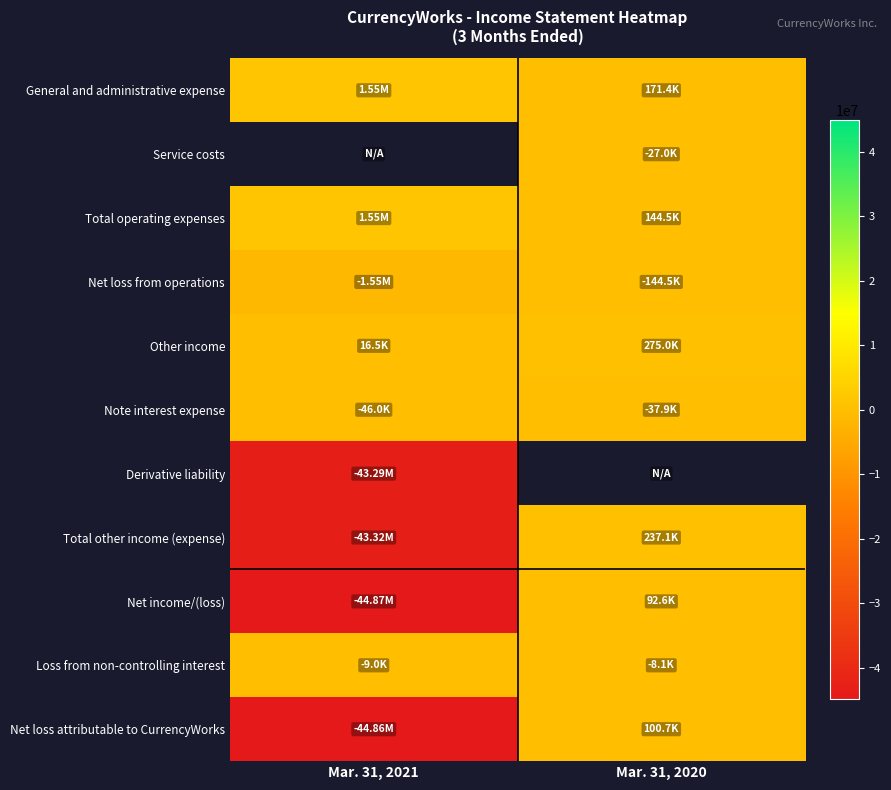

Which series has the largest total across all categories?

General and administrative expense